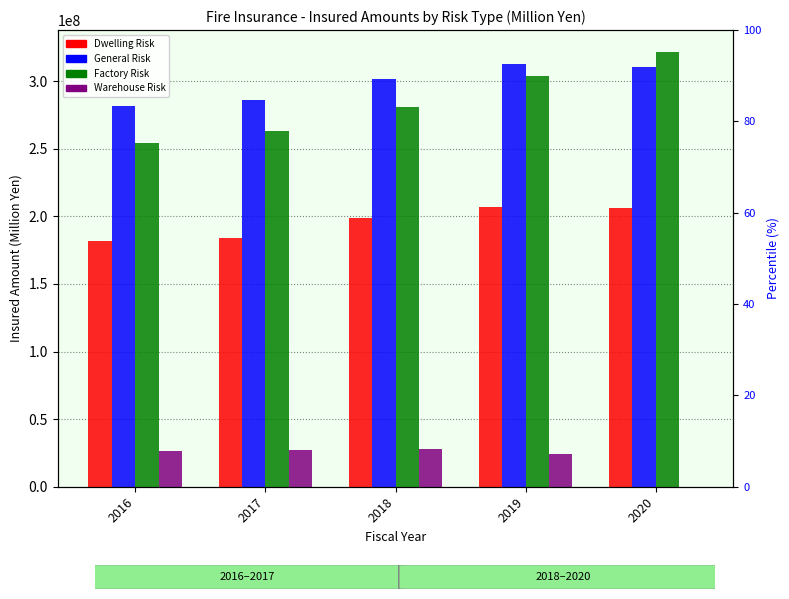

The Dwelling Risk series shows 294553082 at 2018. True or false?

False